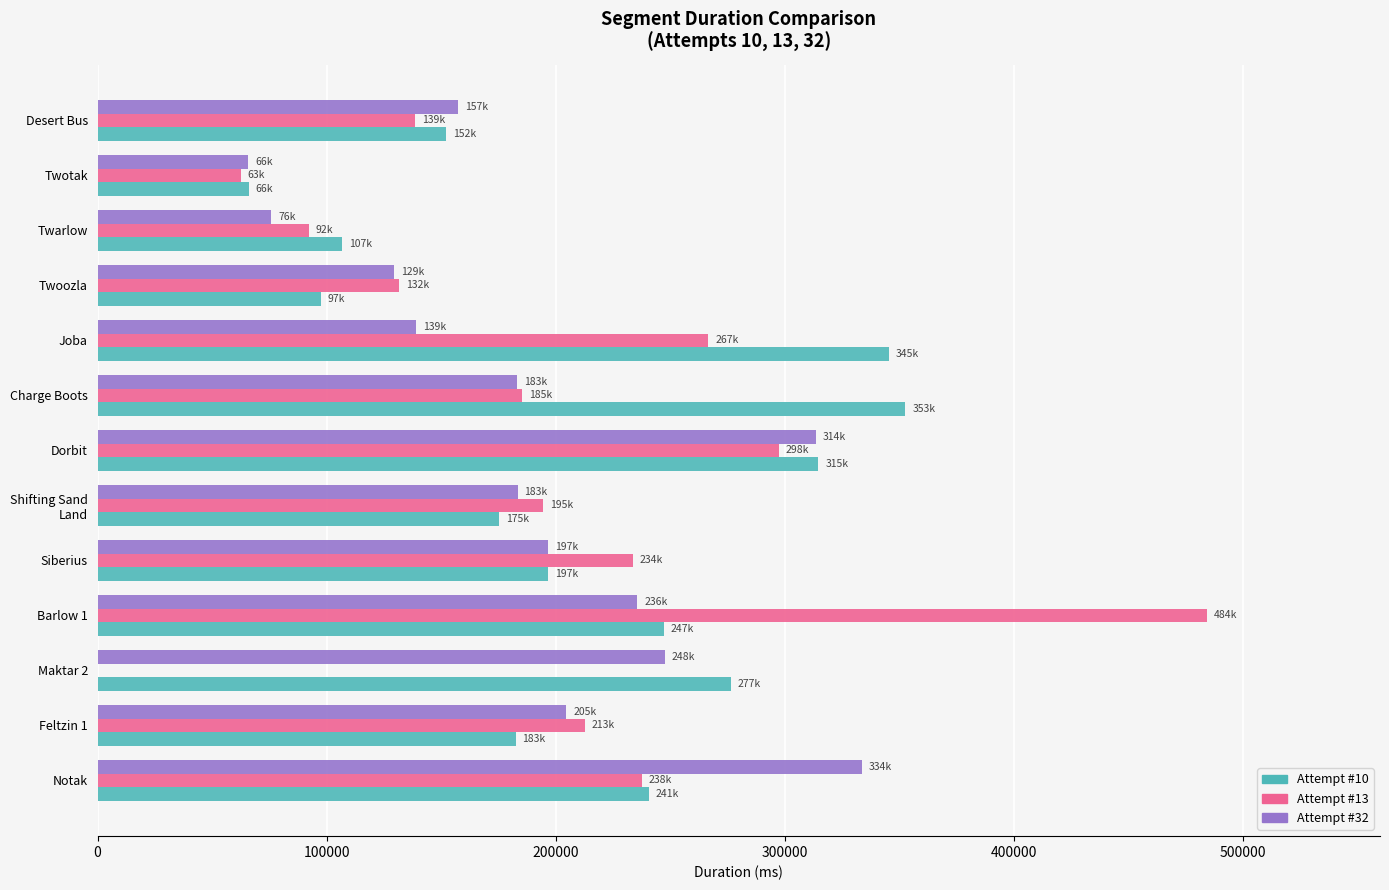

Is it true that Attempt #10 equals 345469 at Joba?

True